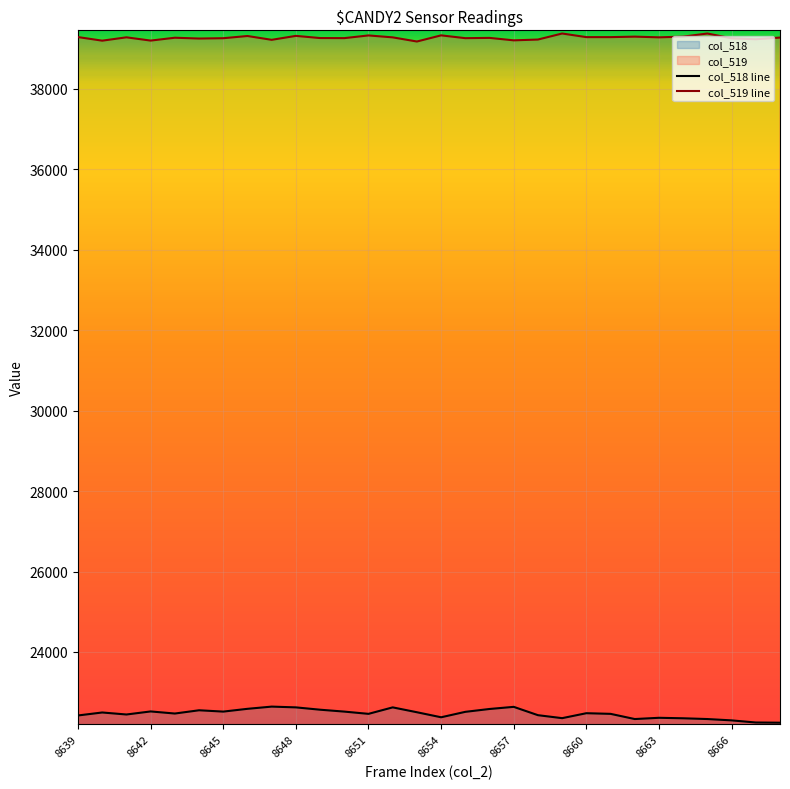

Where is col_519 line nearest to the value 39268?

29